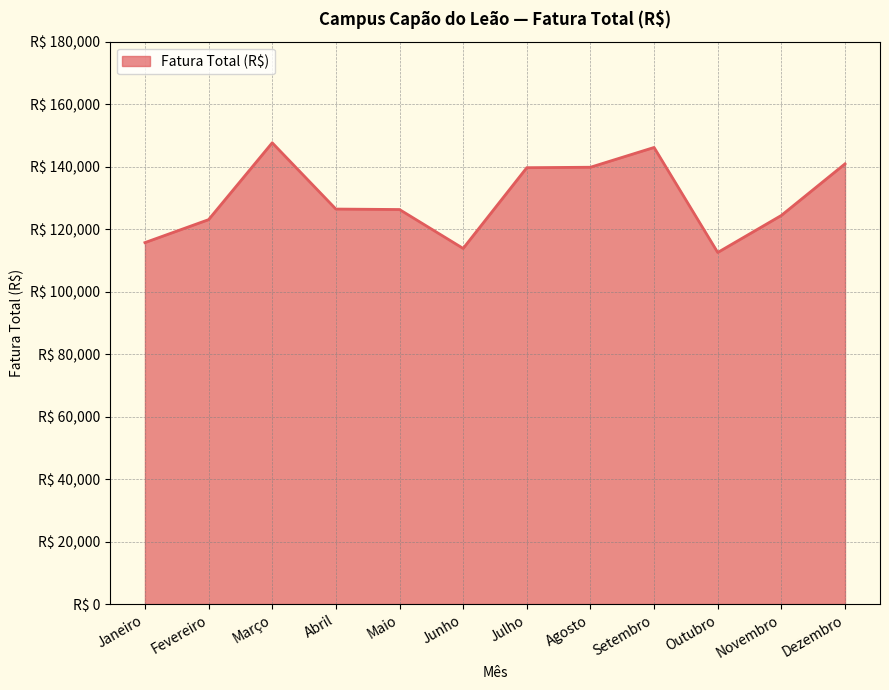

Reading left to right, list all the values displayed in this chart.

Janeiro=115692.8	Fevereiro=123037.6	Março=147637.7	Abril=126429.7	Maio=126280.3	Junho=113829.7	Julho=139670.5	Agosto=139811.1	Setembro=146145.1	Outubro=112531.5	Novembro=124388.4	Dezembro=140894.6